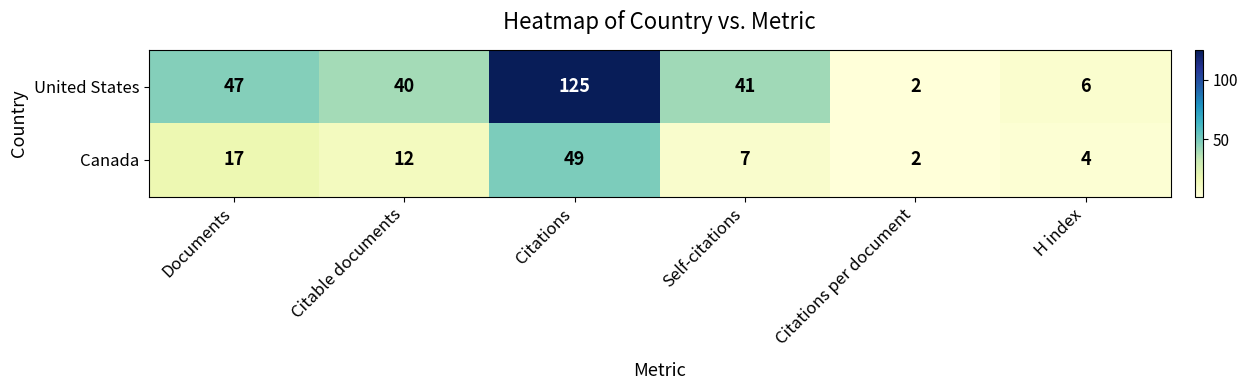

Is it true that United States equals 27 at Self-citations?

False